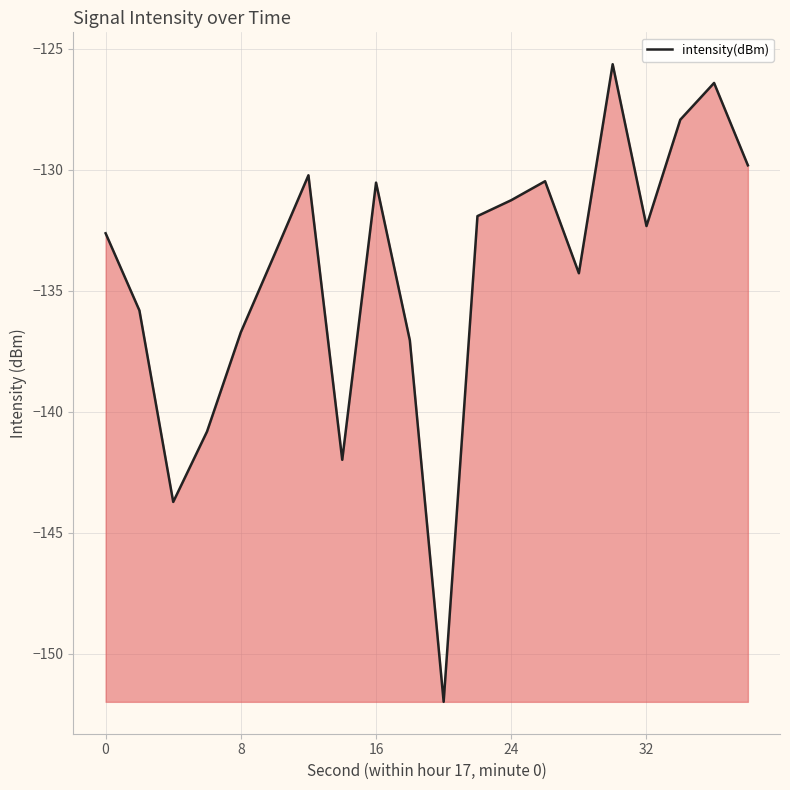

What is the change in value from 16 to 32?

-1.8